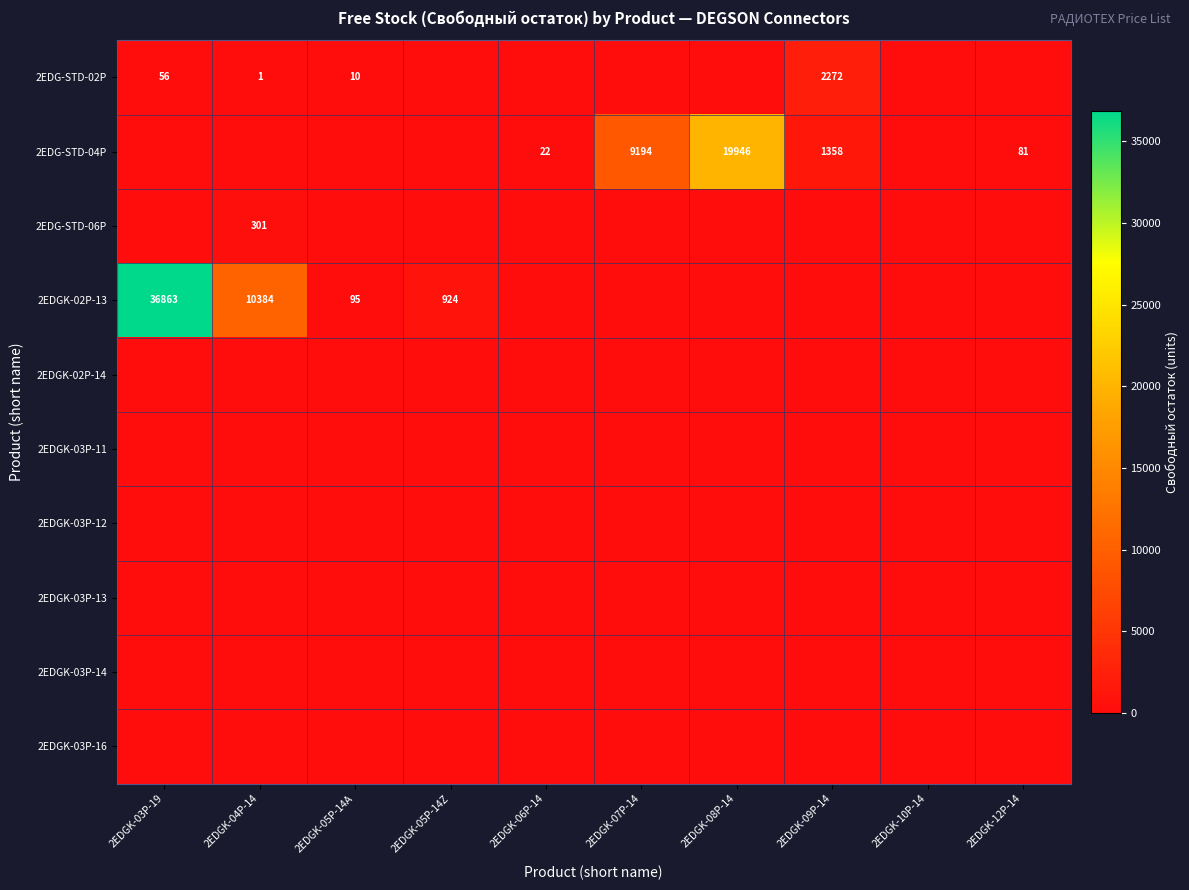

True or false: 2EDG-STD-06P has a value of 206 at 2EDGK-04P-14.

False